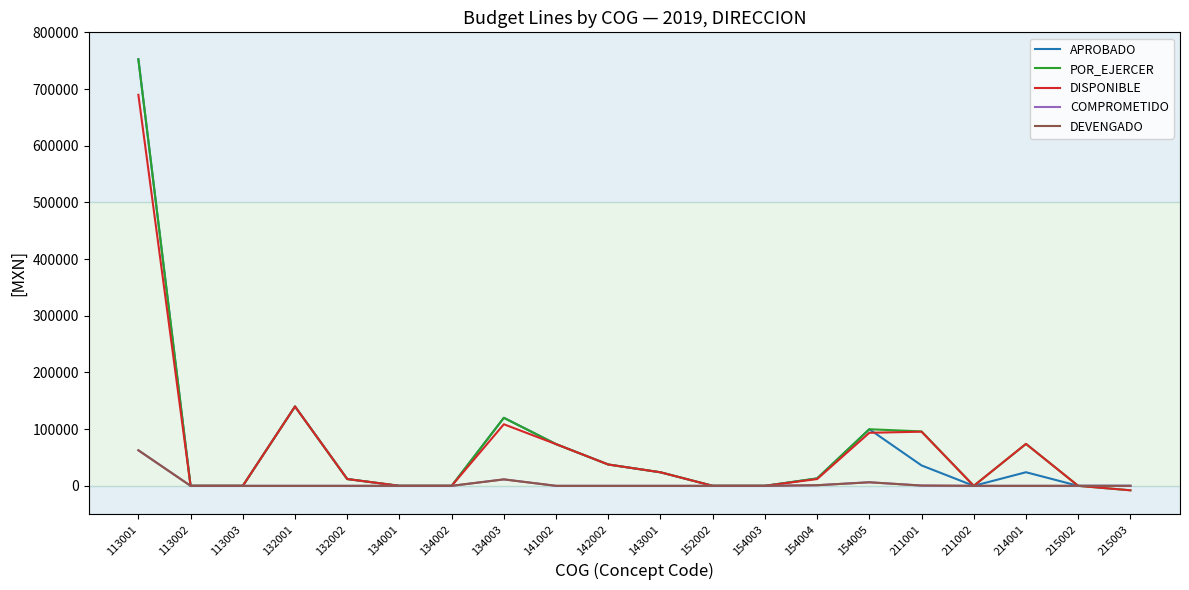

What is the difference between the highest and lowest values at 211001?

95510.0